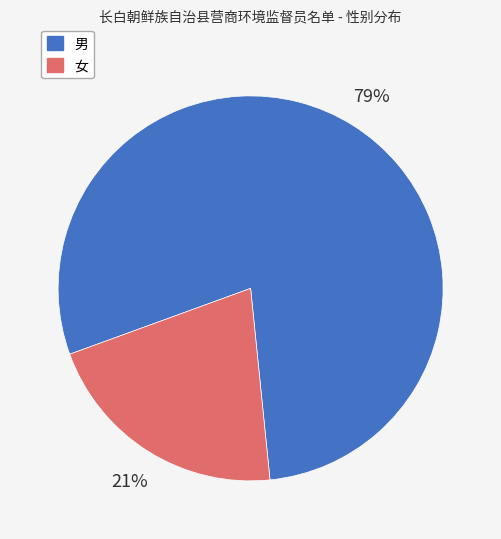

To the nearest percent, what percentage of the pie is 男?

79%